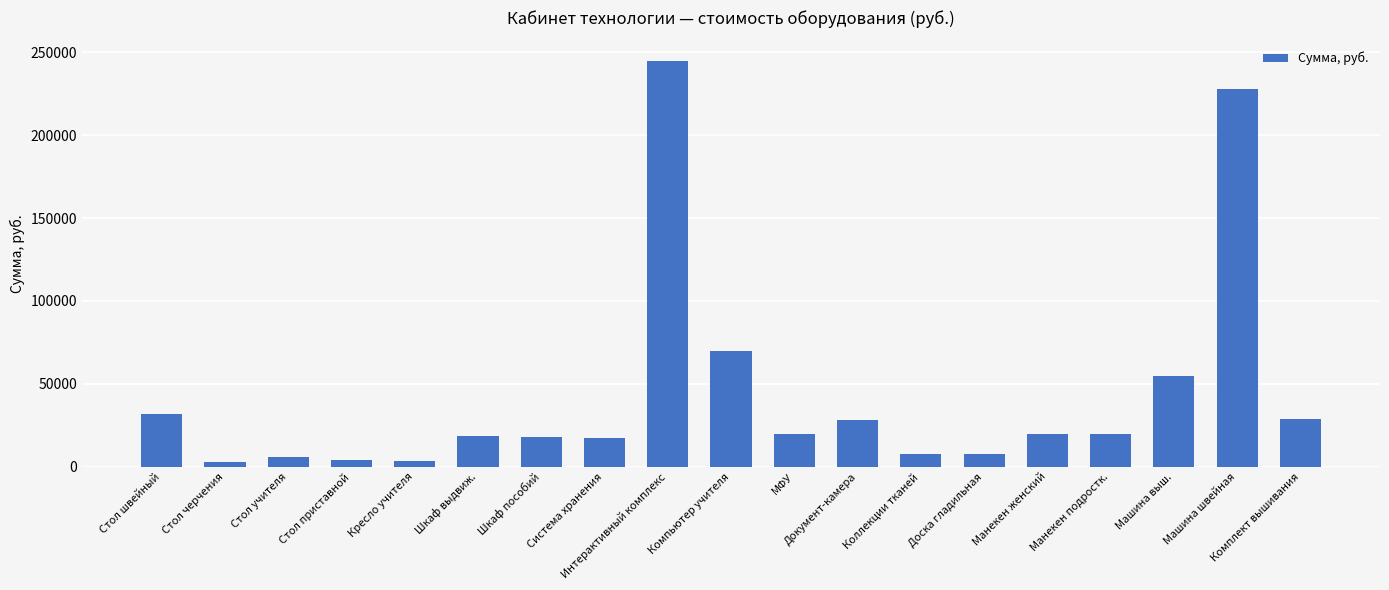

What is the difference between the maximum and minimum values?

242430